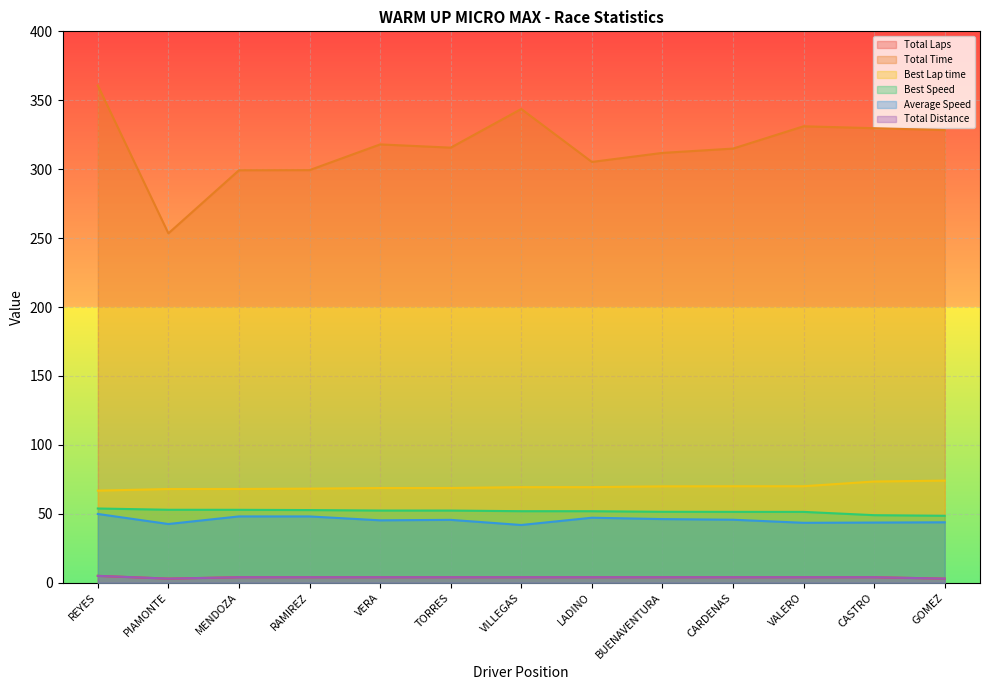

Which series changed the most between MENDOZA and BUENAVENTURA?

Total Time